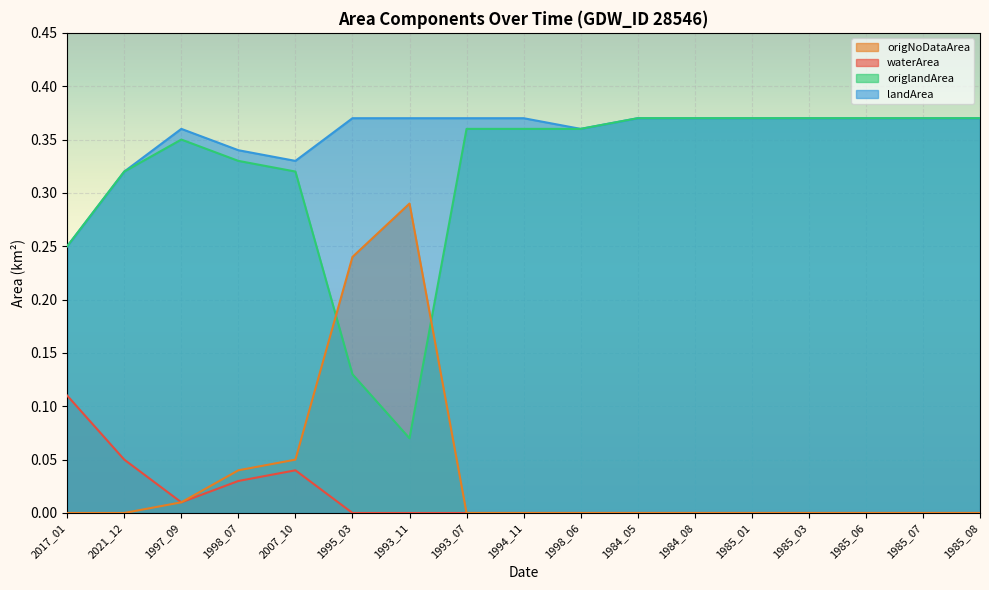

Reading left to right, list all the values displayed in this chart.

waterArea: 0.1	0.1	0.0	0.0	0.0	0.0	0.0	0.0	0.0	0.0	0.0	0.0	0.0	0.0	0.0	0.0	0.0
landArea: 0.2	0.3	0.4	0.3	0.3	0.4	0.4	0.4	0.4	0.4	0.4	0.4	0.4	0.4	0.4	0.4	0.4
origlandArea: 0.2	0.3	0.3	0.3	0.3	0.1	0.1	0.4	0.4	0.4	0.4	0.4	0.4	0.4	0.4	0.4	0.4
origNoDataArea: 0.0	0.0	0.0	0.0	0.1	0.2	0.3	0.0	0.0	0.0	0.0	0.0	0.0	0.0	0.0	0.0	0.0